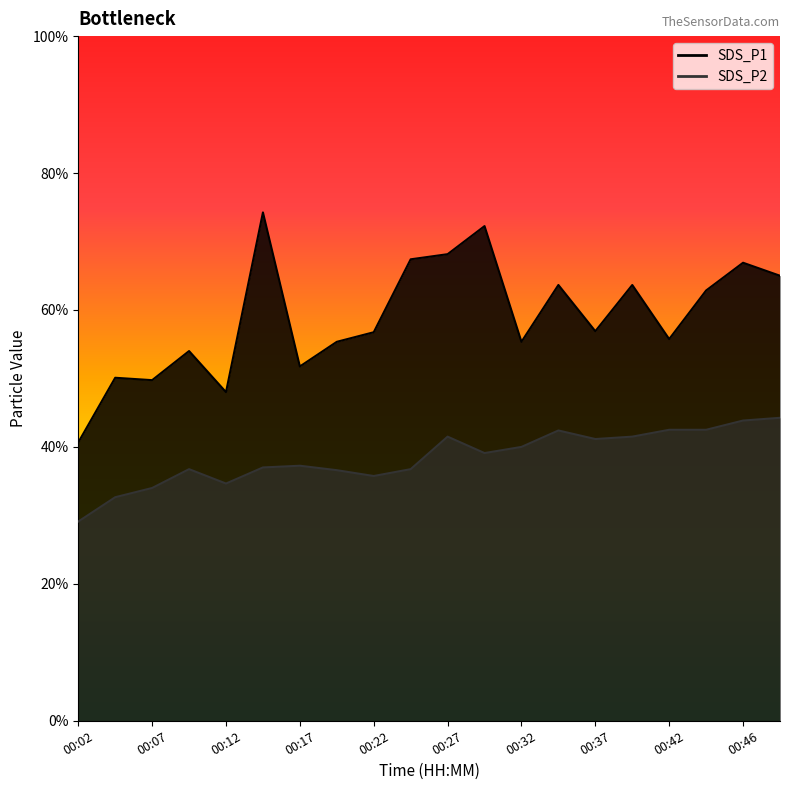

What is the sum of all SDS_P2 values?

153.8